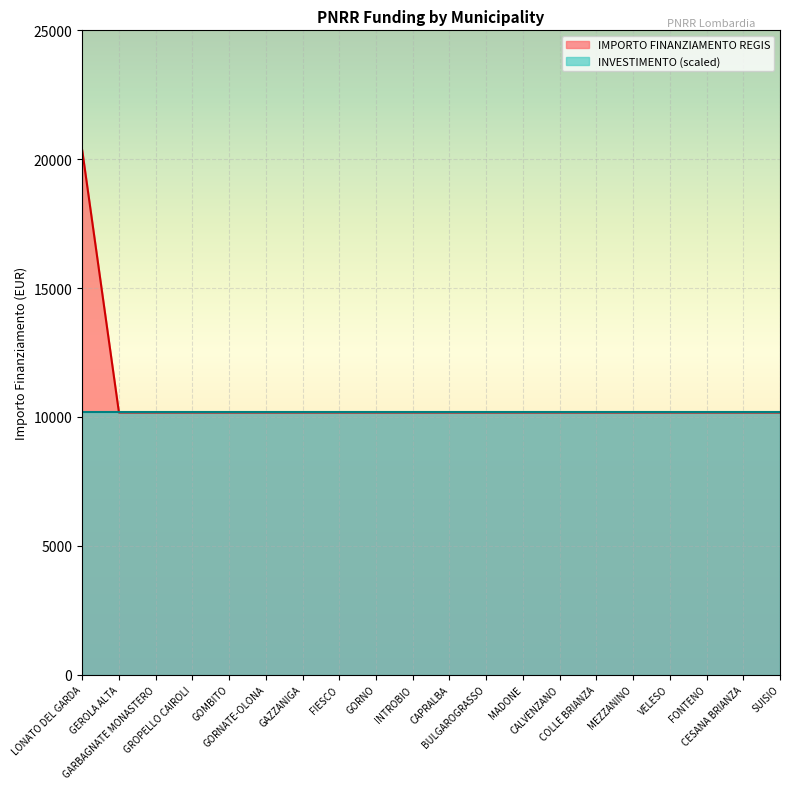

What is the value of the 6th point from the left?

10172